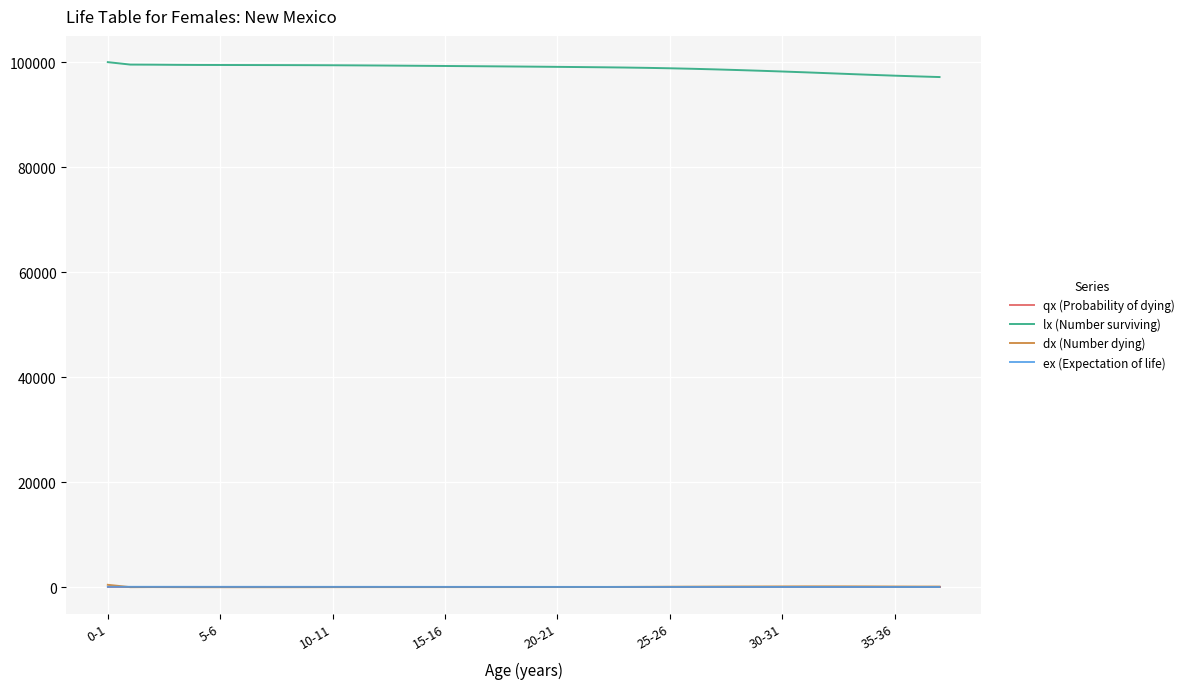

Which series has the largest total across all categories?

lx (Number surviving)